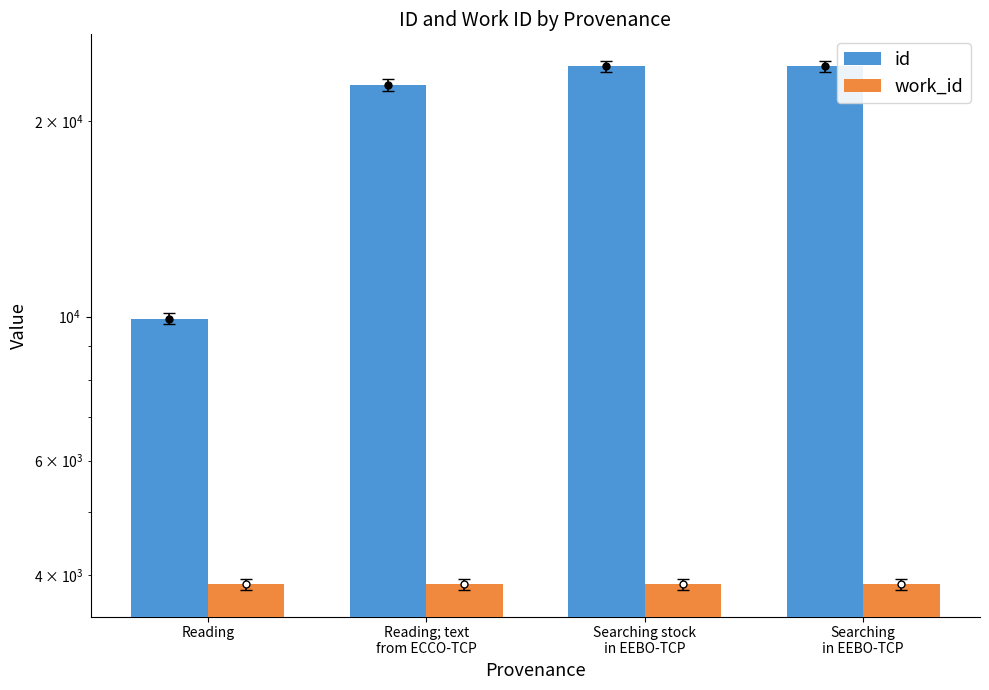

What is the total value across all series at Searching stock
in EEBO-TCP?

28181